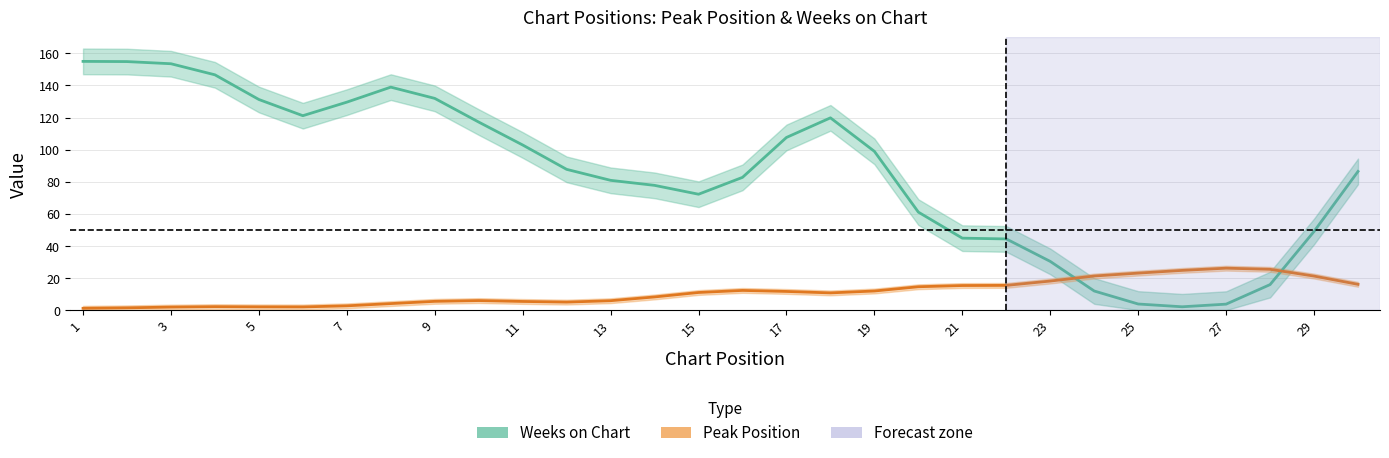

Is it true that Peak Position equals 7.3 at 11?

False